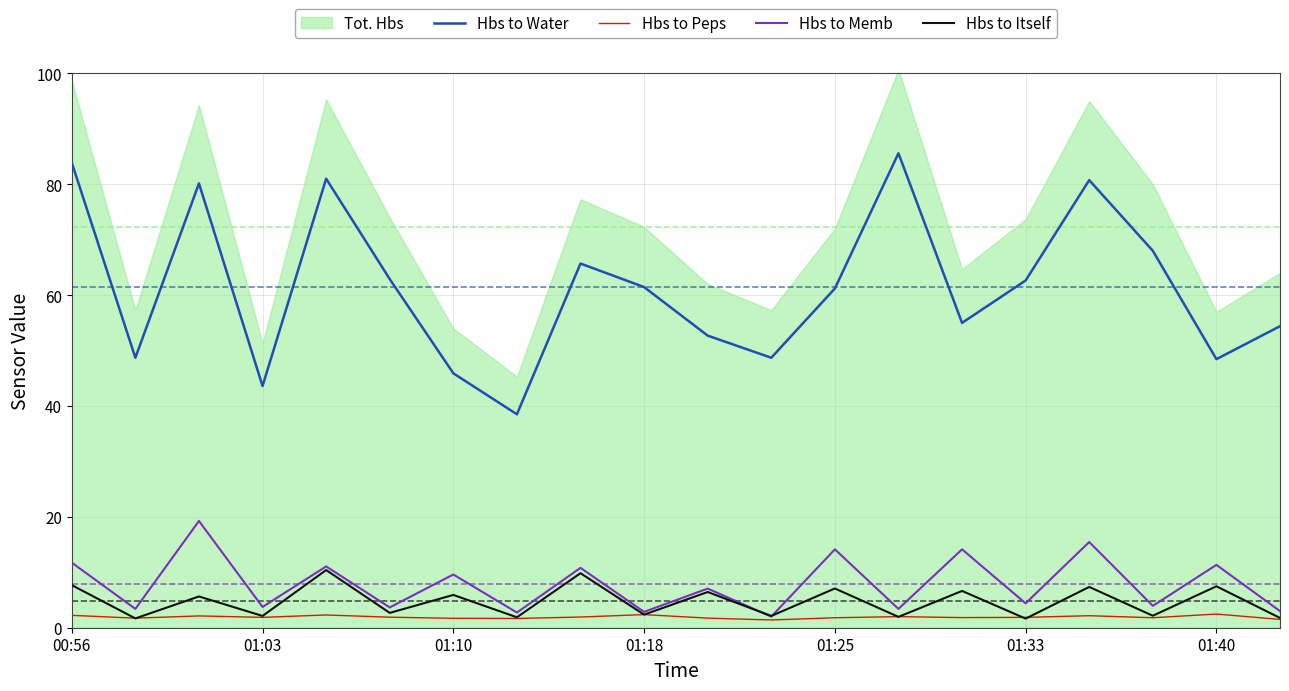

True or false: Hbs to Itself and Hbs to Memb intersect in this chart.

True